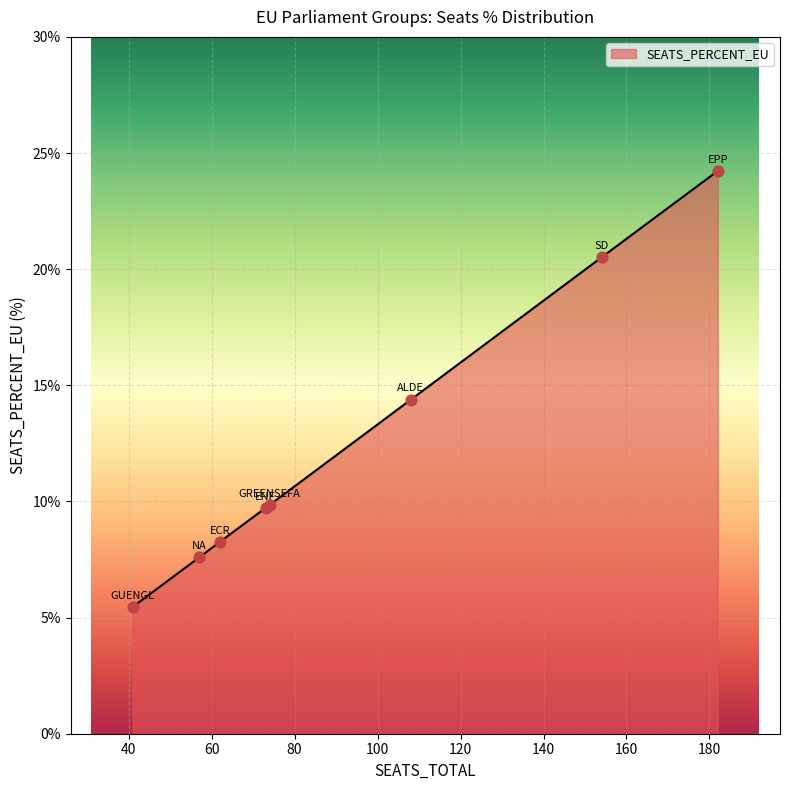

What is the average value?

12.5